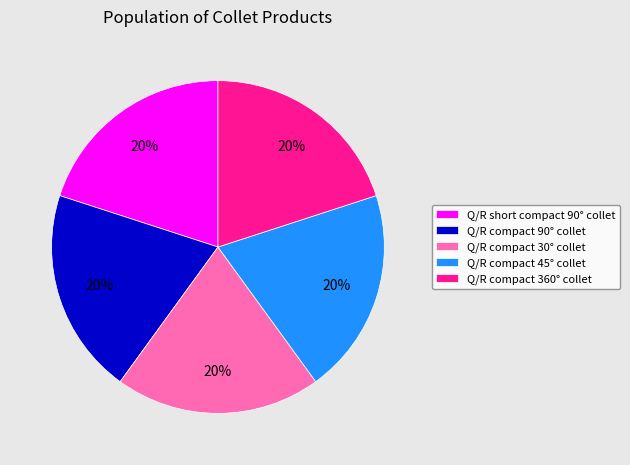

Does Q/R compact 30° collet represent more than half of the total?

No